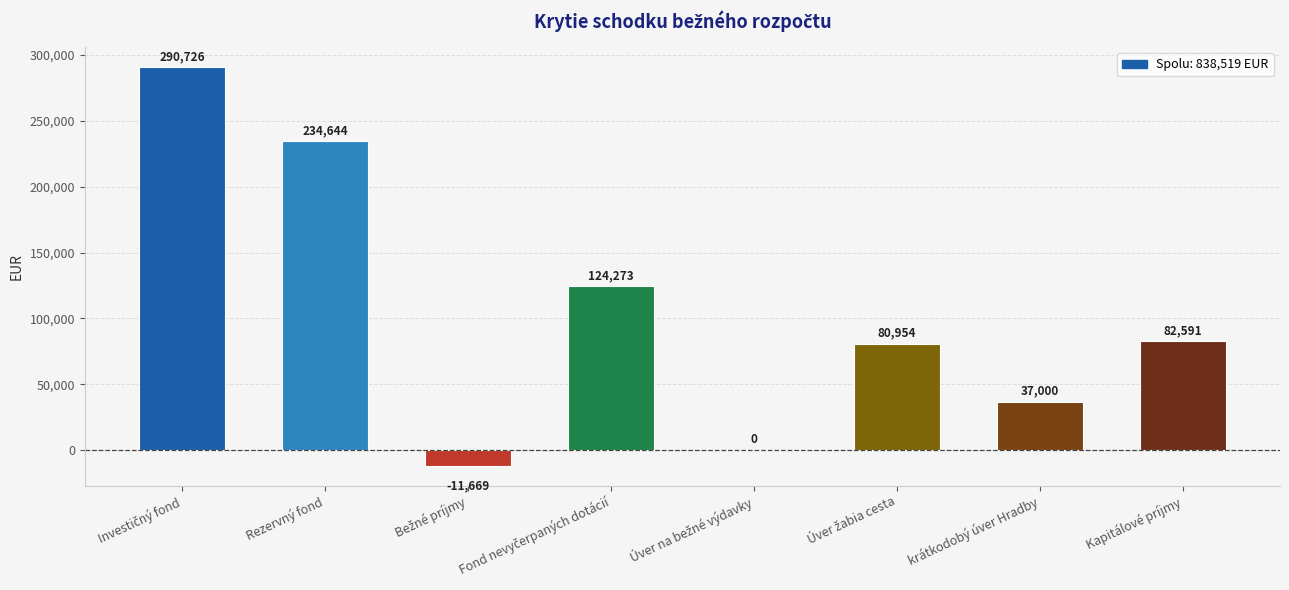

Are the bars horizontal?

No